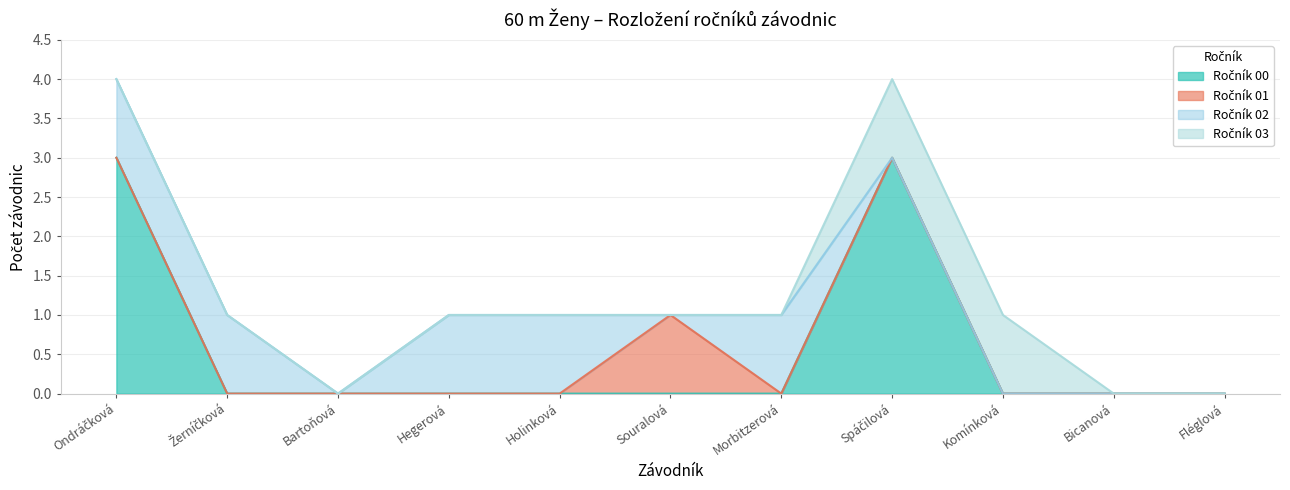

What are all the series names shown in the legend?

Ročník 00, Ročník 01, Ročník 02, Ročník 03